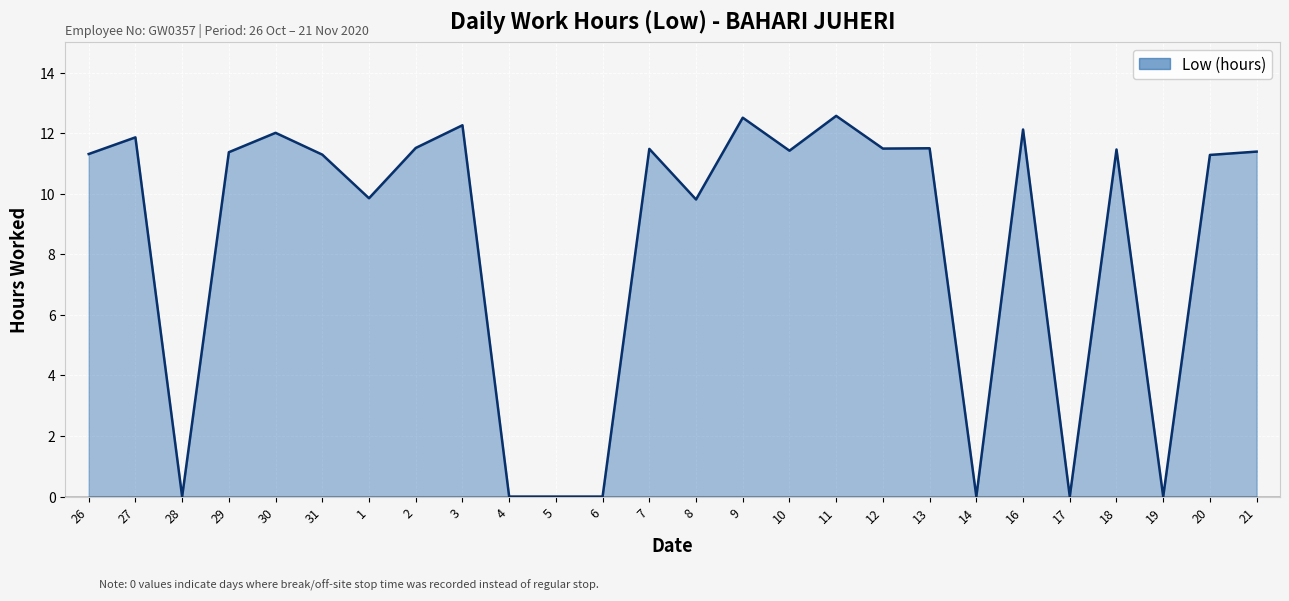

Where does the data first go above 11?

26